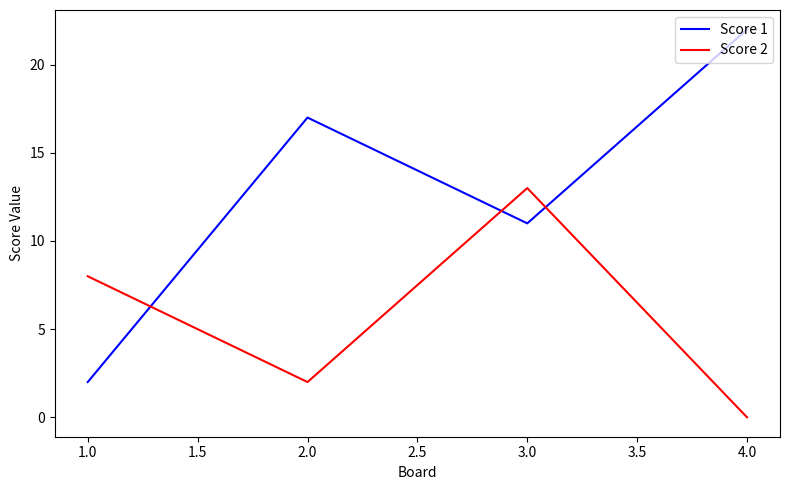

After their last crossing, which series has the higher values: Score 2 or Score 1?

Score 1